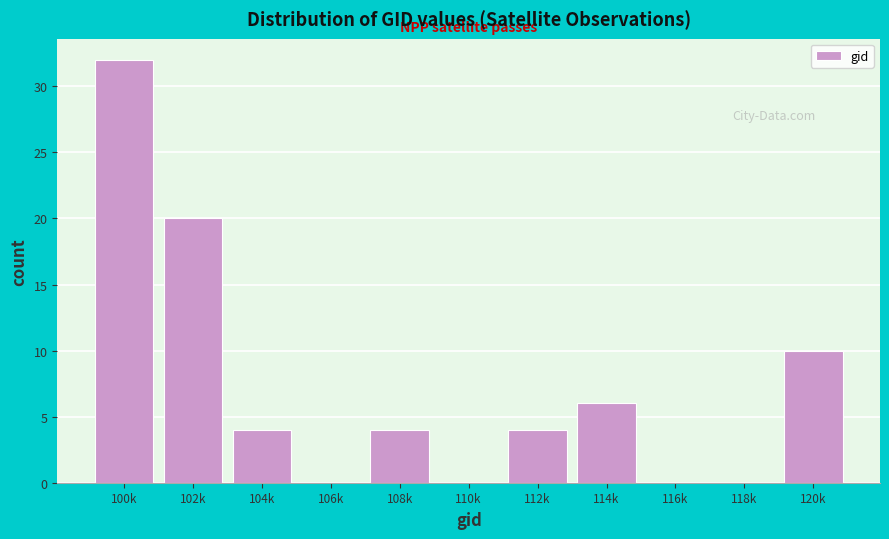

Reading left to right, list all the values displayed in this chart.

100k=32	102k=20	104k=4	106k=0	108k=4	110k=0	112k=4	114k=6	116k=0	118k=0	120k=10